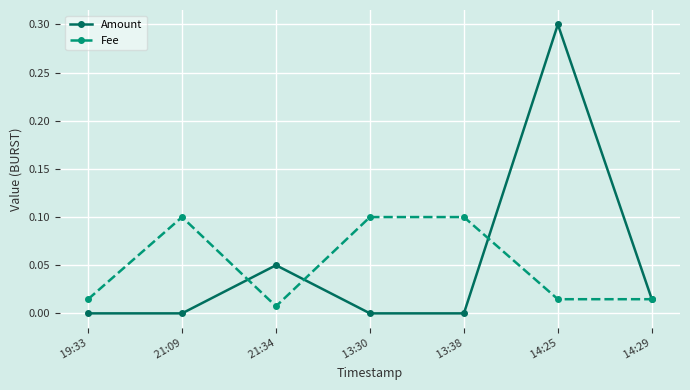

At  19:33, list the series in order from largest to smallest.

Fee, Amount